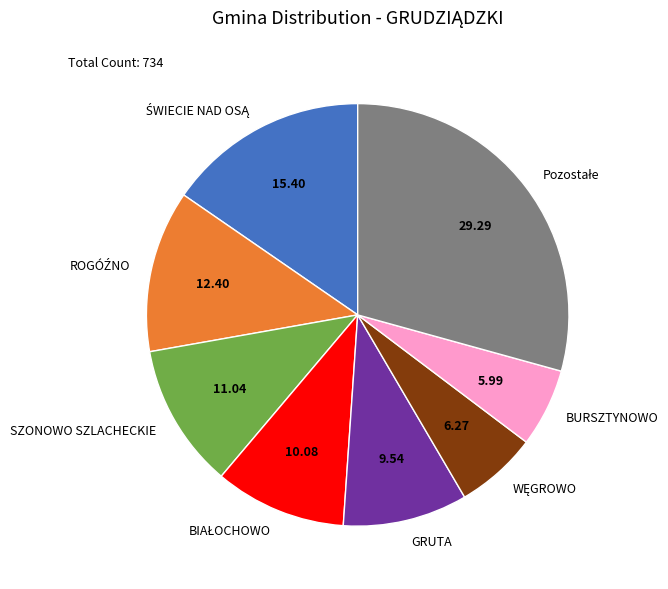

Does any single category account for the majority?

No